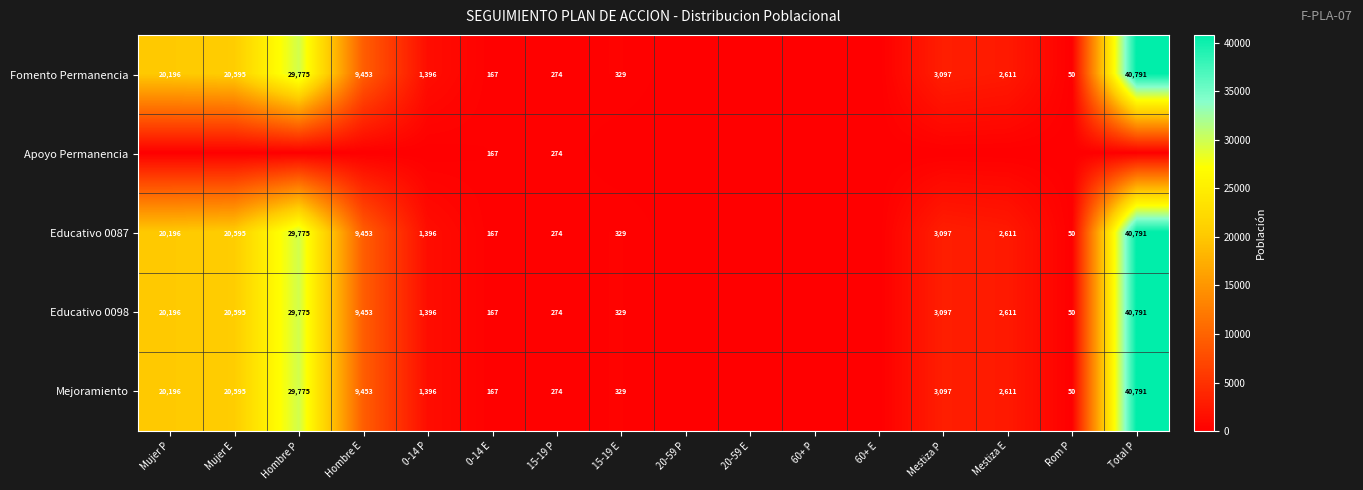

The value of Mejoramiento at Mujer P is 30169. True or false?

False